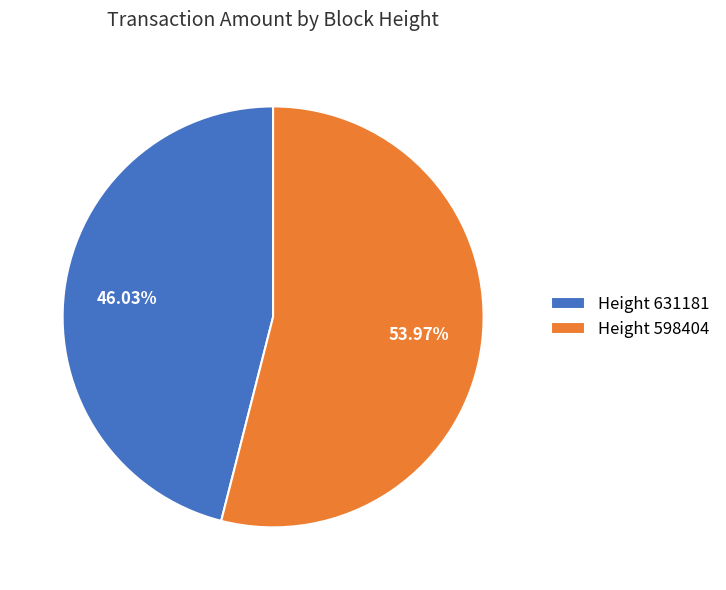

Which category accounts for the majority?

Height 598404